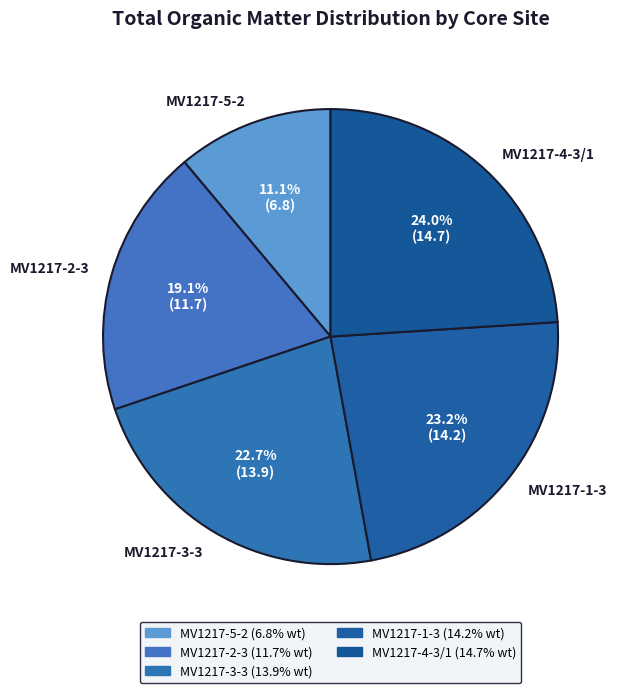

To the nearest percent, what portion does MV1217-5-2 represent?

11%